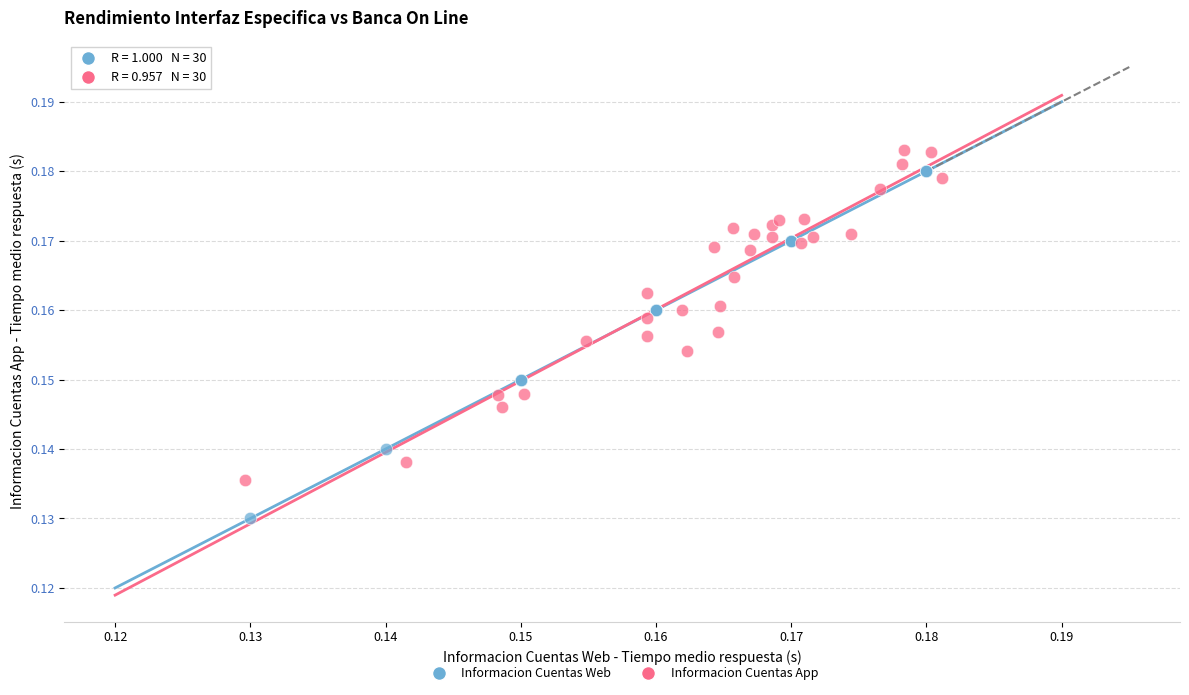

Which series reaches the maximum Y coordinate?

Informacion Cuentas App